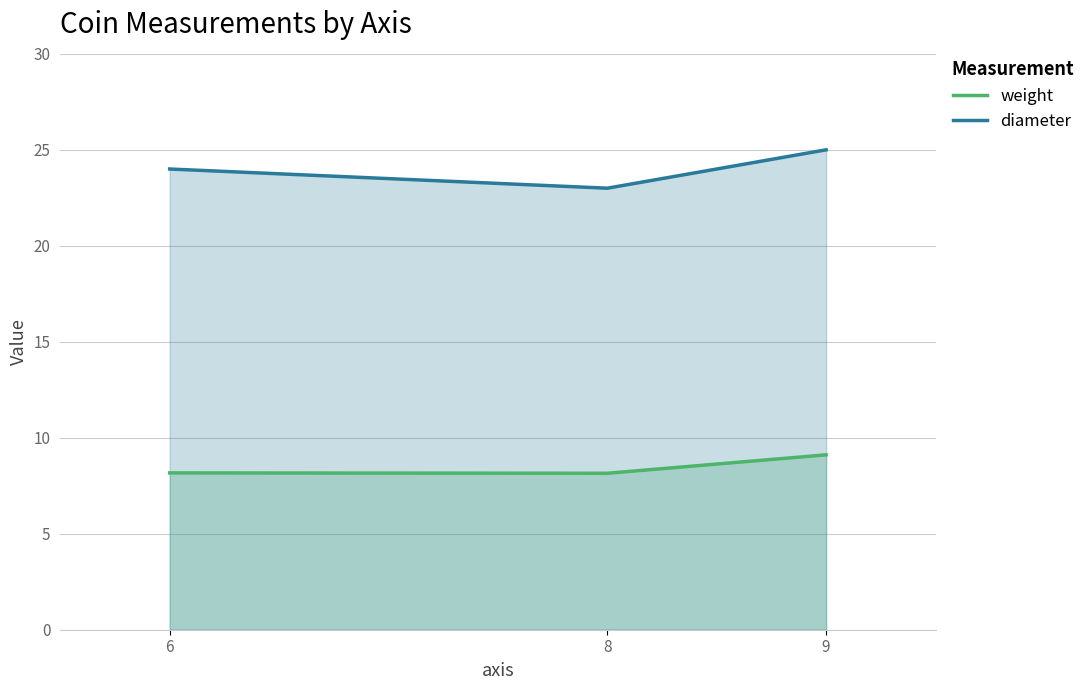

List the series in order of their overall mean, highest first.

diameter, weight